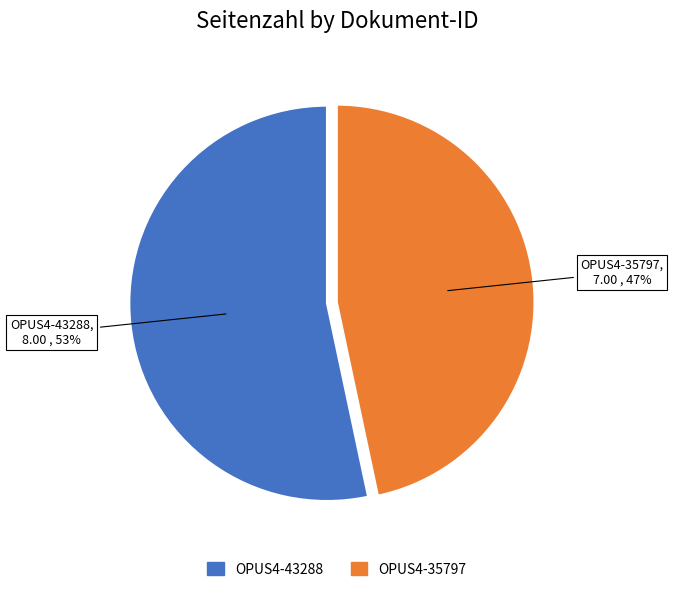

Is the sum of OPUS4-35797 and OPUS4-43288 greater than half?

Yes